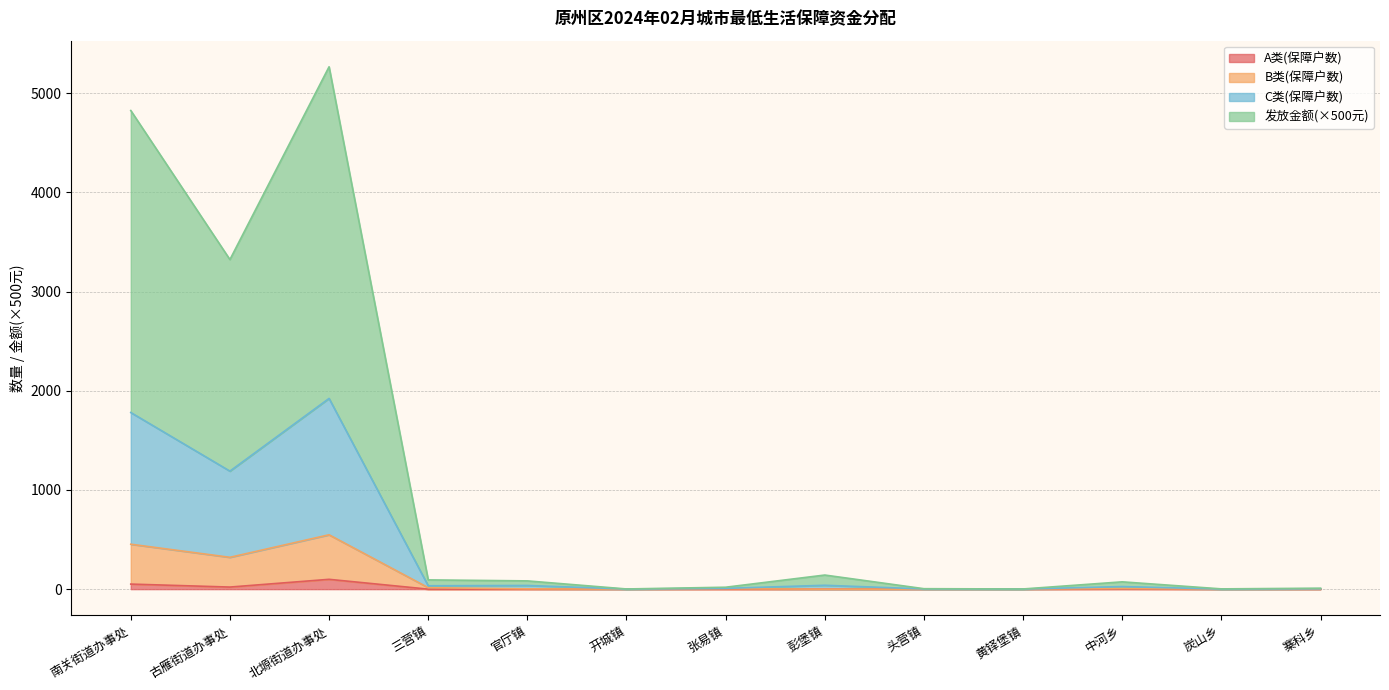

The value of C类(保障户数) at 三营镇 is 17.9. True or false?

False